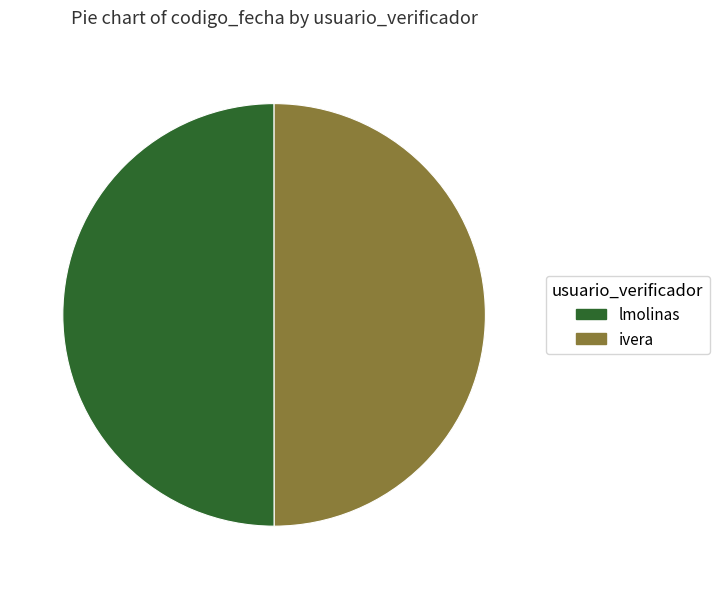

Approximately how many times larger is the value at lmolinas compared to ivera?

1.0